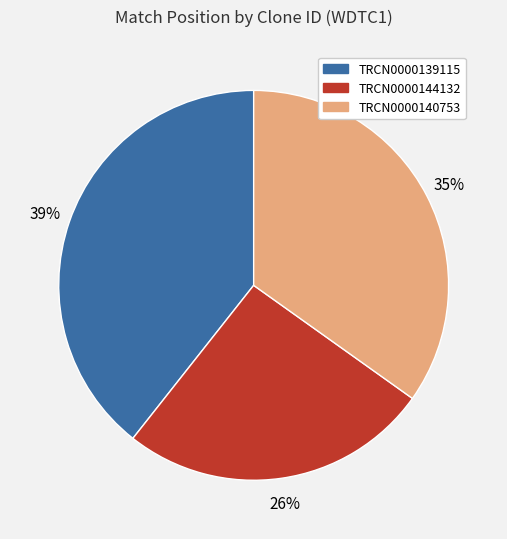

Is TRCN0000144132 the majority of the pie?

No